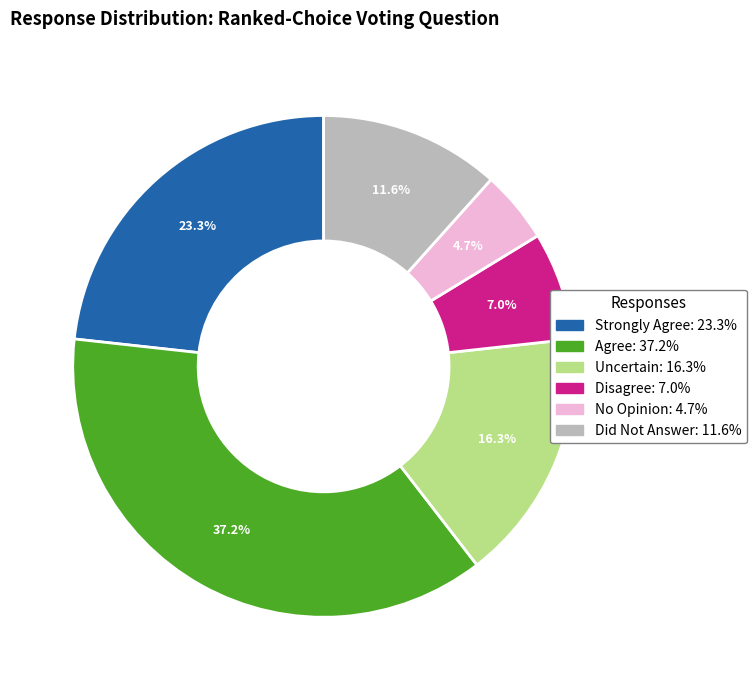

True or false: Uncertain accounts for 25% of the total.

False